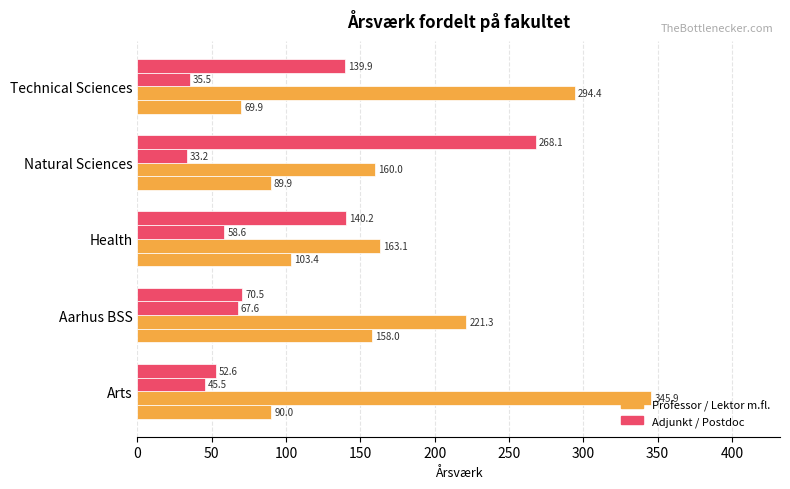

Count the number of categories in the chart.

5